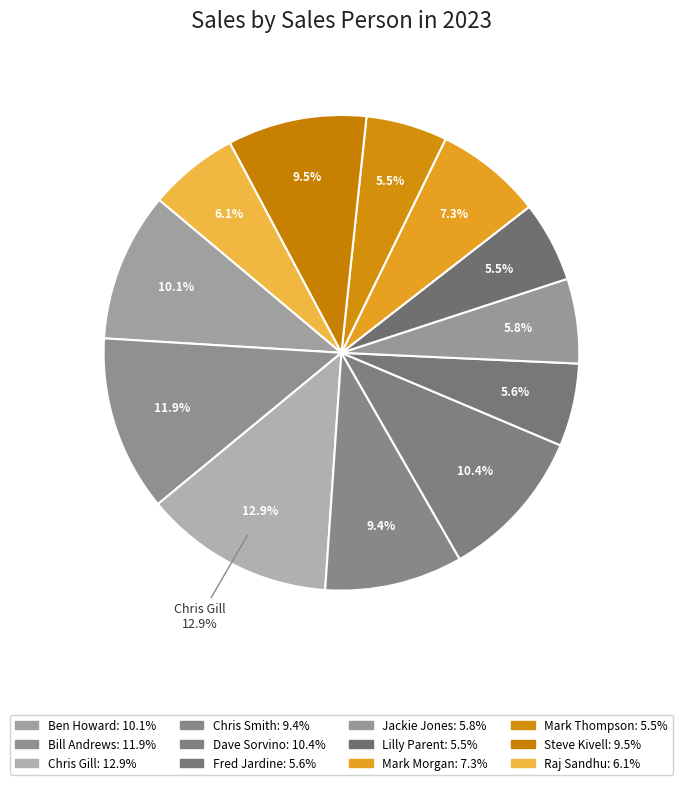

Which slice is the smallest?

Lilly Parent